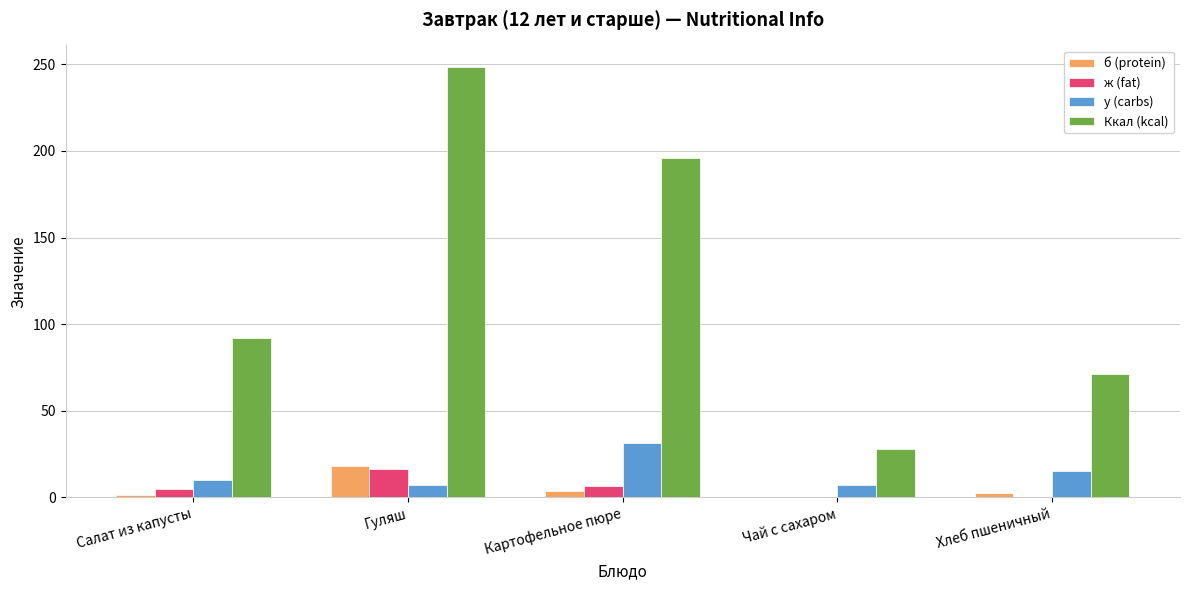

Between Картофельное пюре and Чай с сахаром, which series saw the biggest shift?

Ккал (kcal)